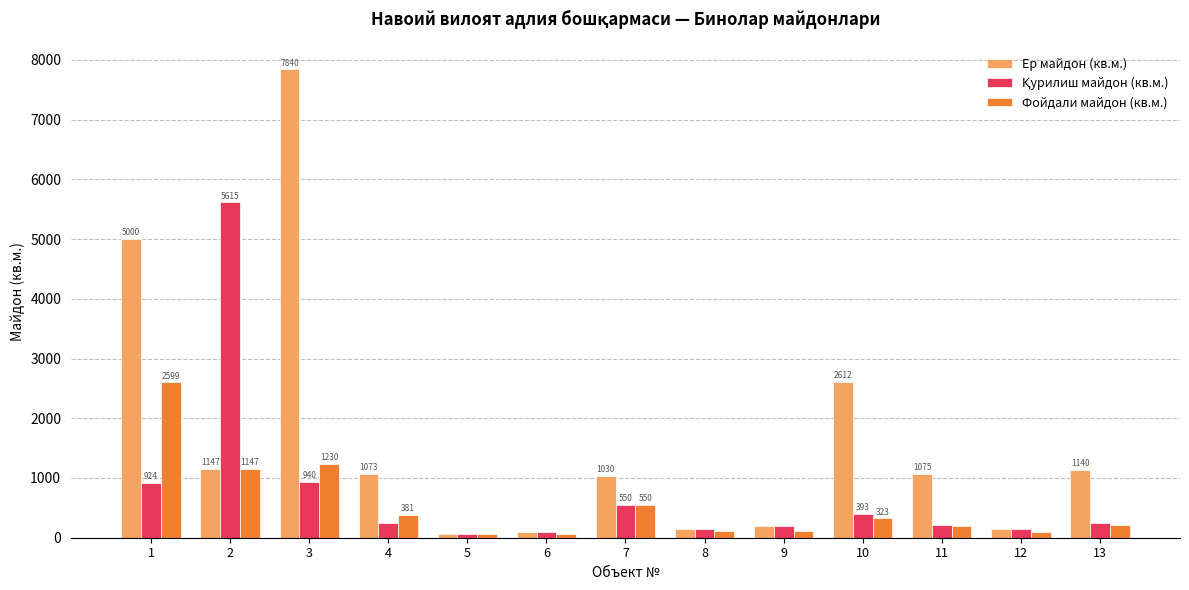

Which series changed the most between 7 and 12?

Ер майдон (кв.м.)